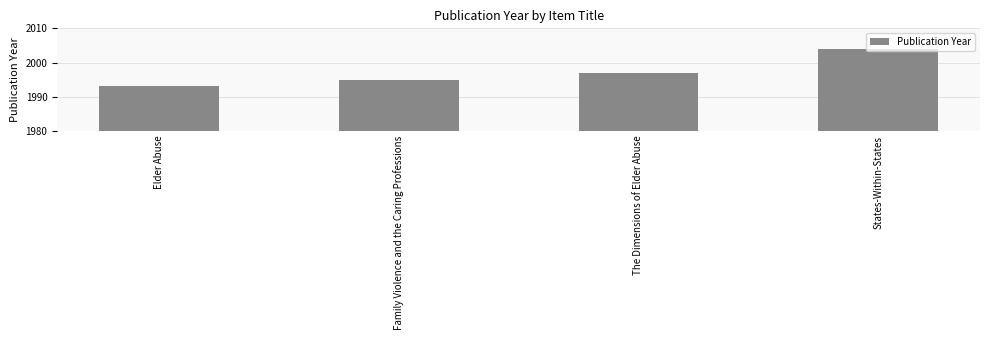

What is the change in value from Elder Abuse to The Dimensions of Elder Abuse?

+4